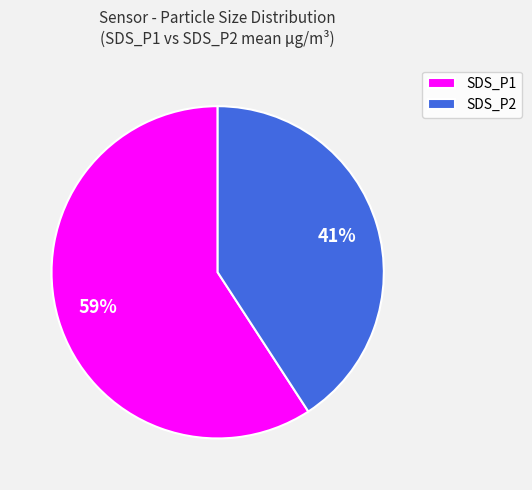

To the nearest percent, what portion does SDS_P1 represent?

59%